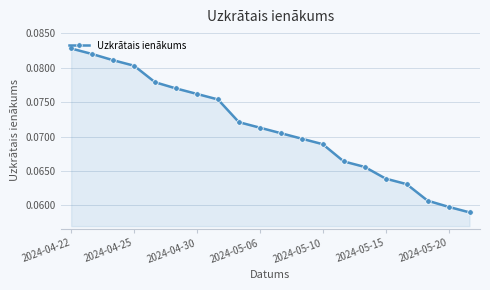

What is the sum of all values?

1.4